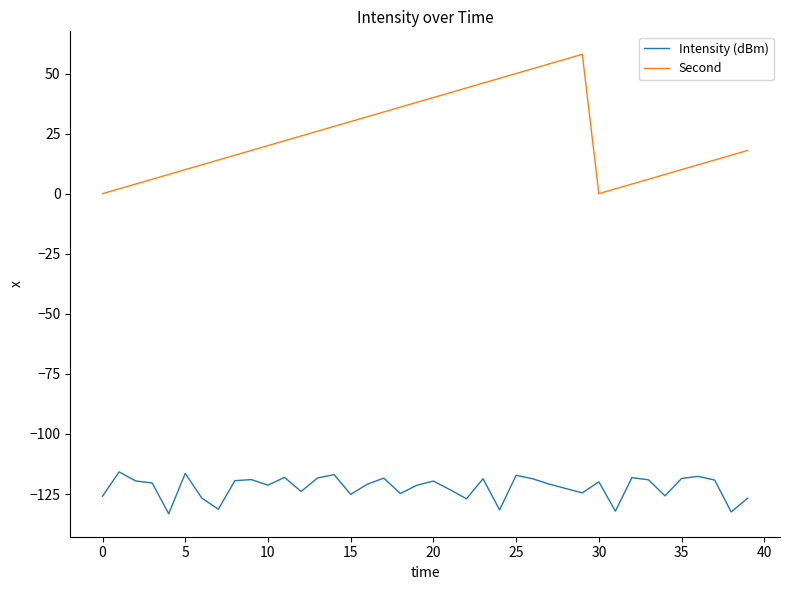

True or false: Second and Intensity (dBm) intersect in this chart.

False